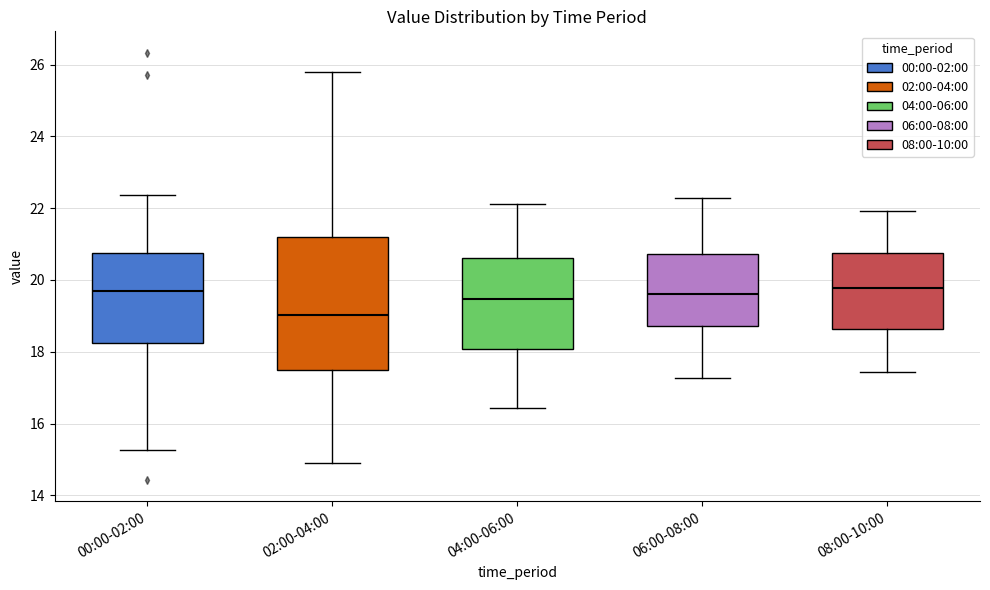

Where is the lower edge of the box for 02:00-04:00 on the y-axis? The values are not printed on the chart, so give them approximately, as read against the axis.

17.4